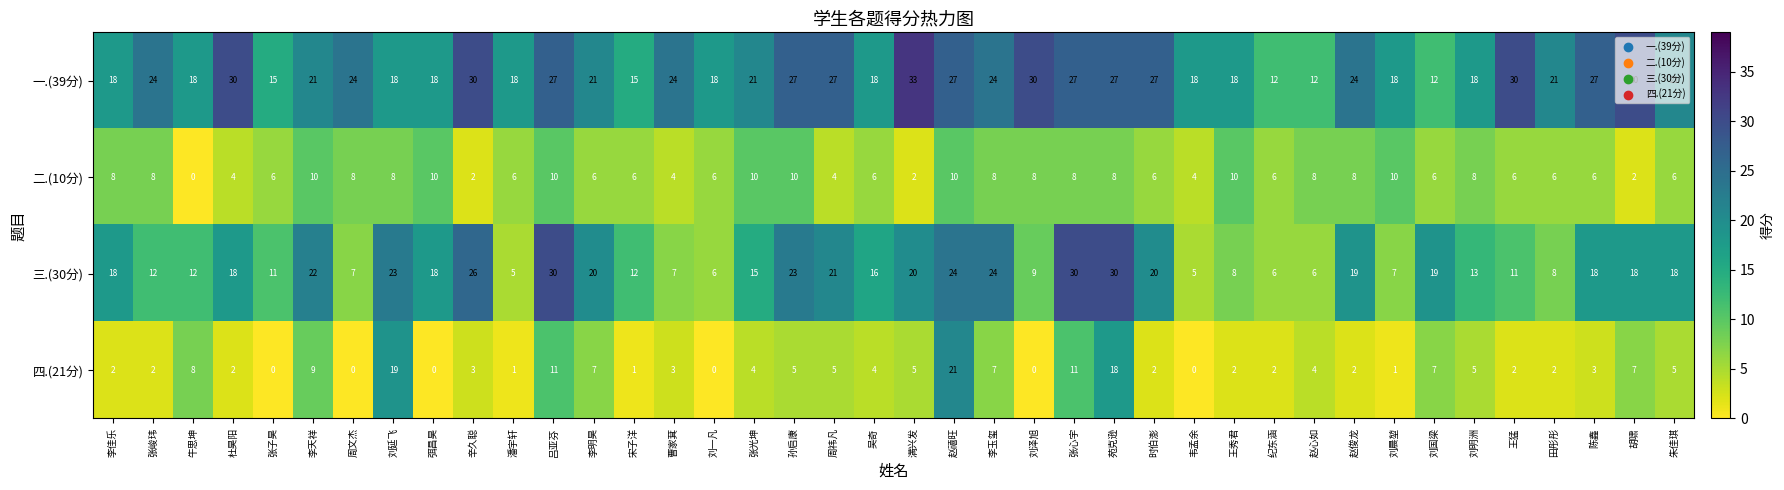

Count the 一.(39分) values in the range 18 to 27.

29